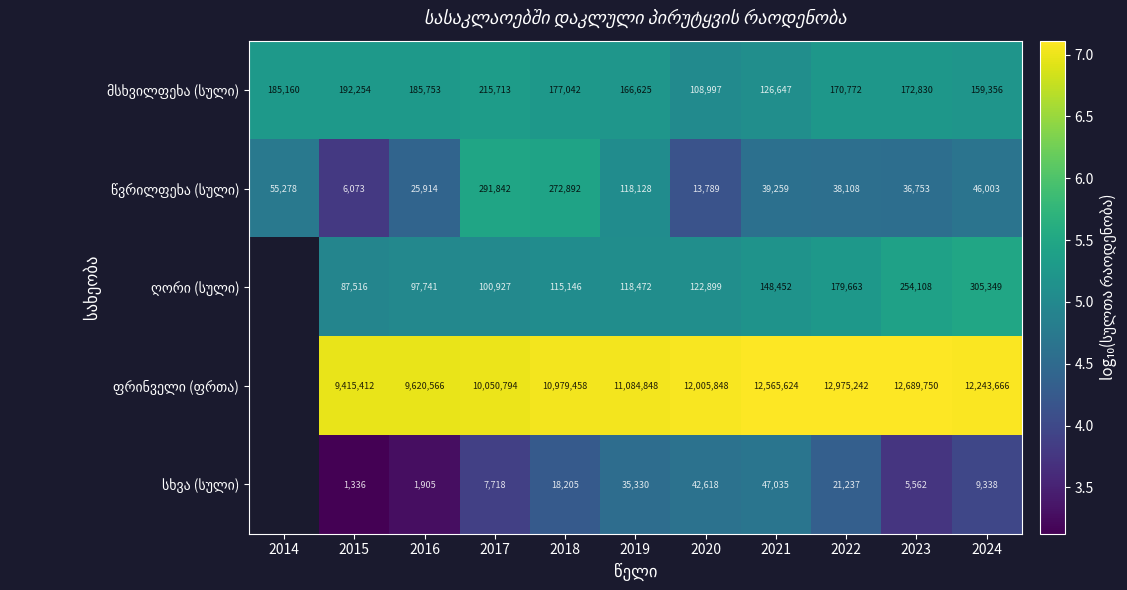

Which has a higher value, 2024 or 2023?

2023